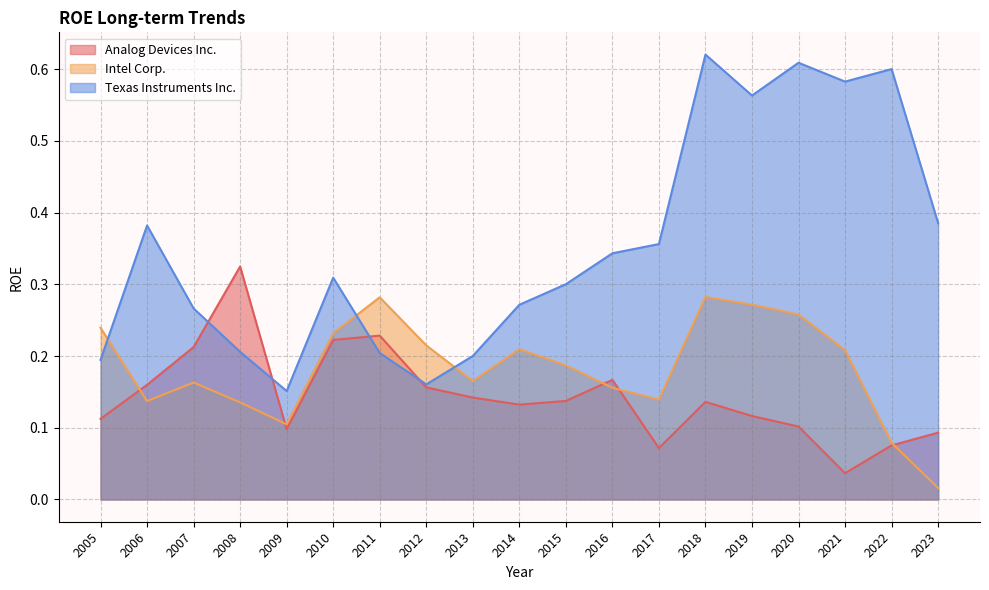

What is the sum of the Analog Devices Inc. values at 2019 and 2005?

0.2